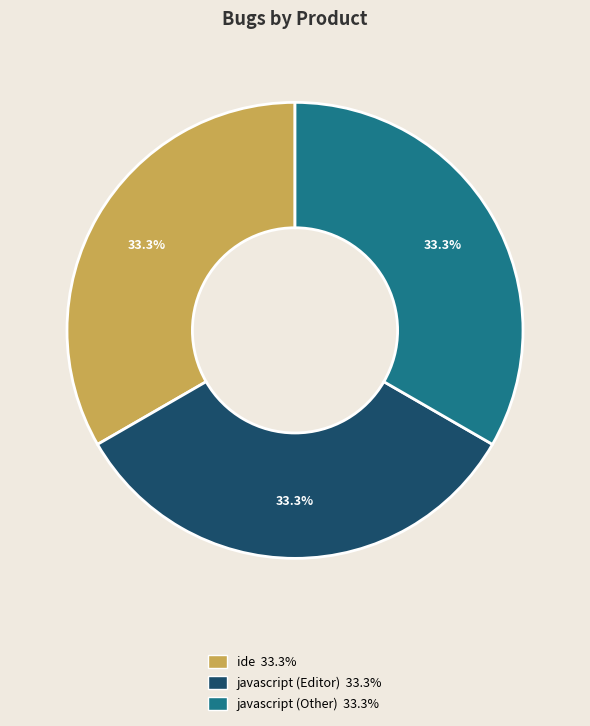

Is there any slice that represents more than half of the pie?

No